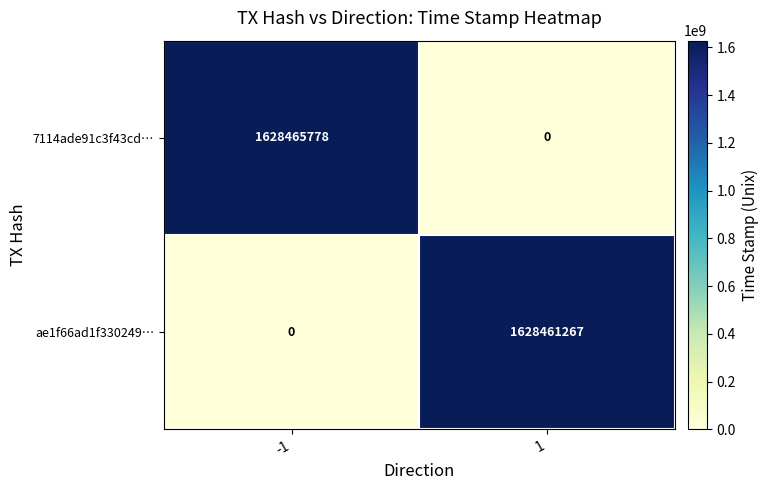

What is the sum of the ae1f66ad1f330249… values at 1 and -1?

1628461267